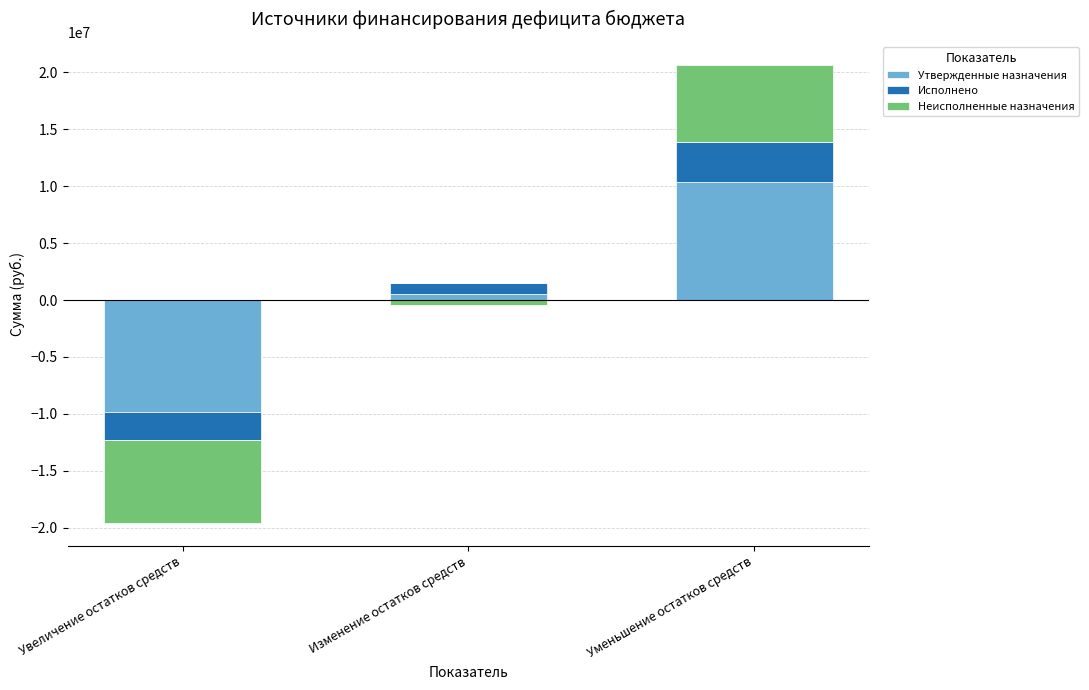

The value of Неисполненные назначения at Увеличение остатков средств is 0.0. True or false?

True